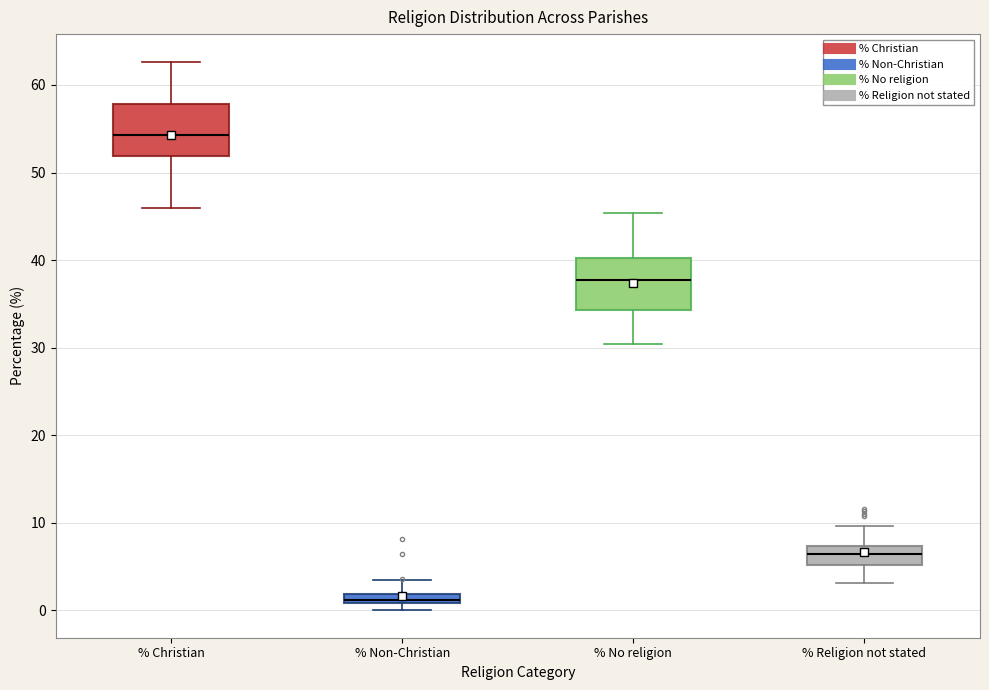

Which box has the lowest median line?

% Non-Christian